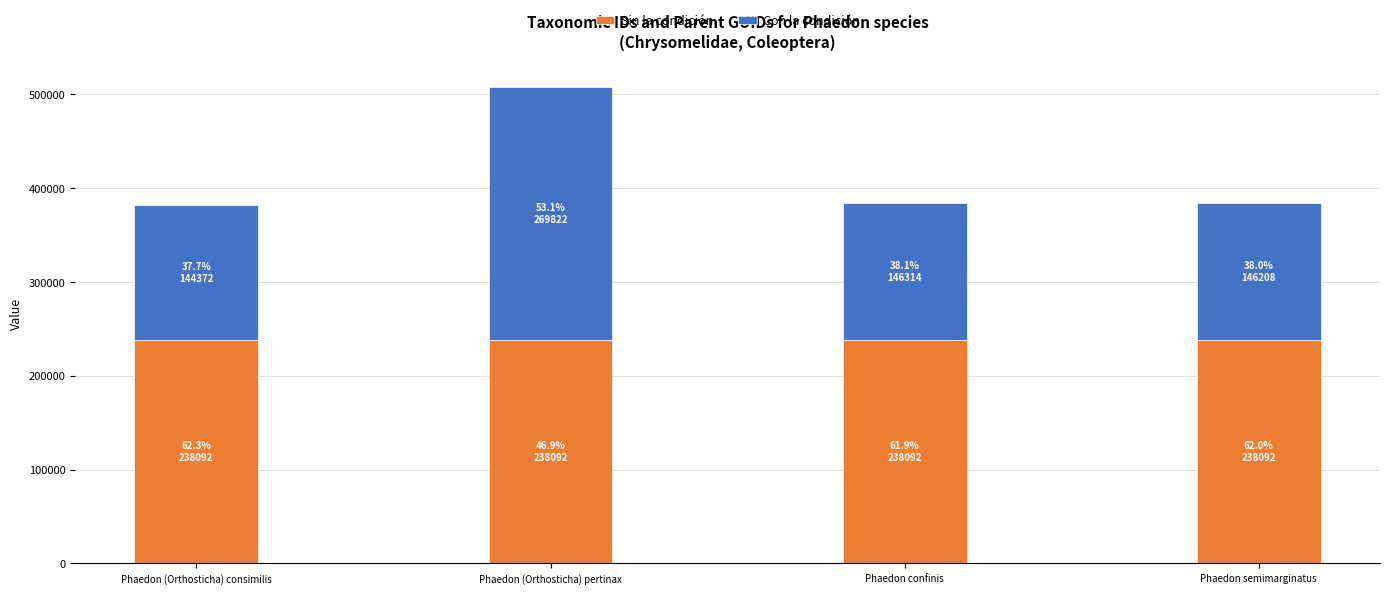

Is it true that Sin la condición equals 238092 at Phaedon semimarginatus?

True